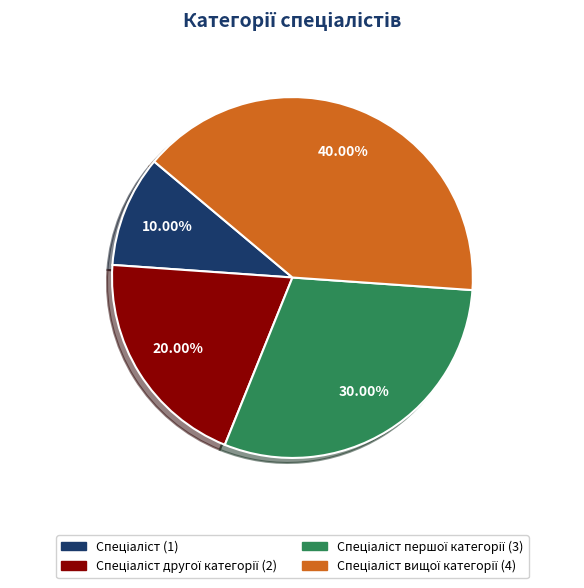

Is there a majority slice in this chart?

No